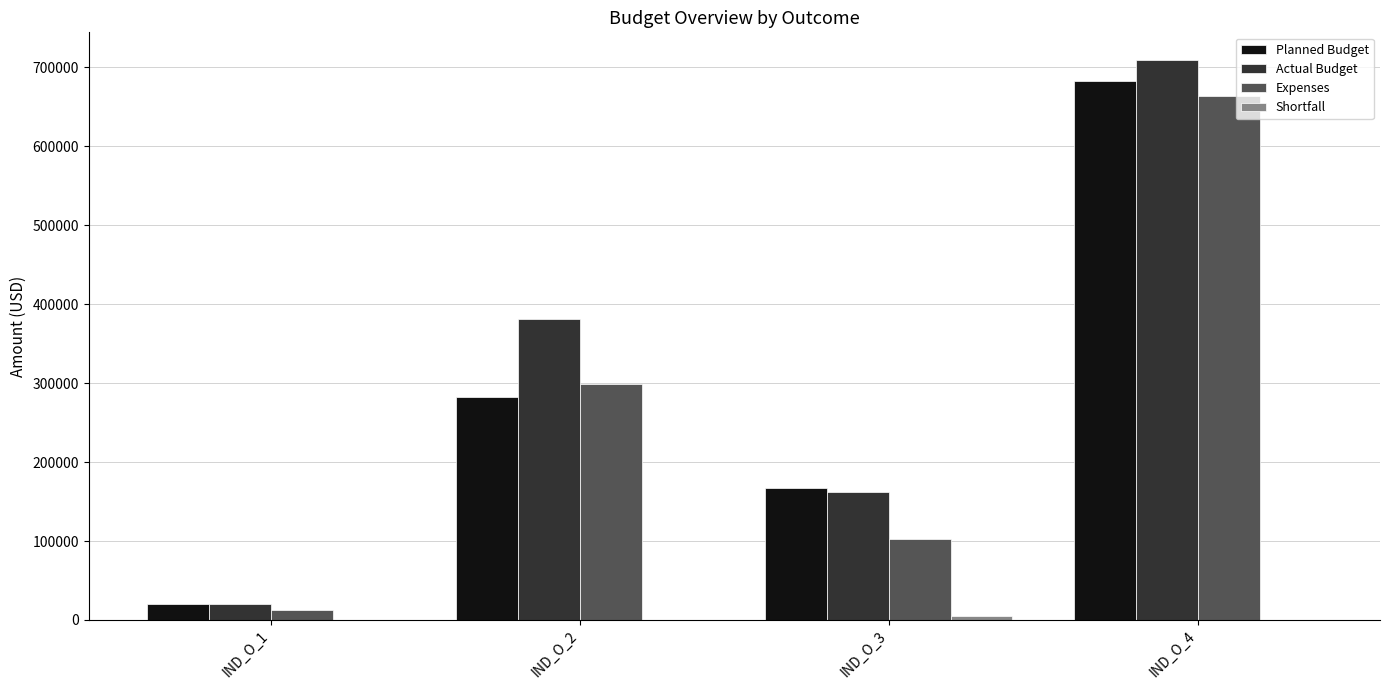

Count the number of categories in the chart.

4